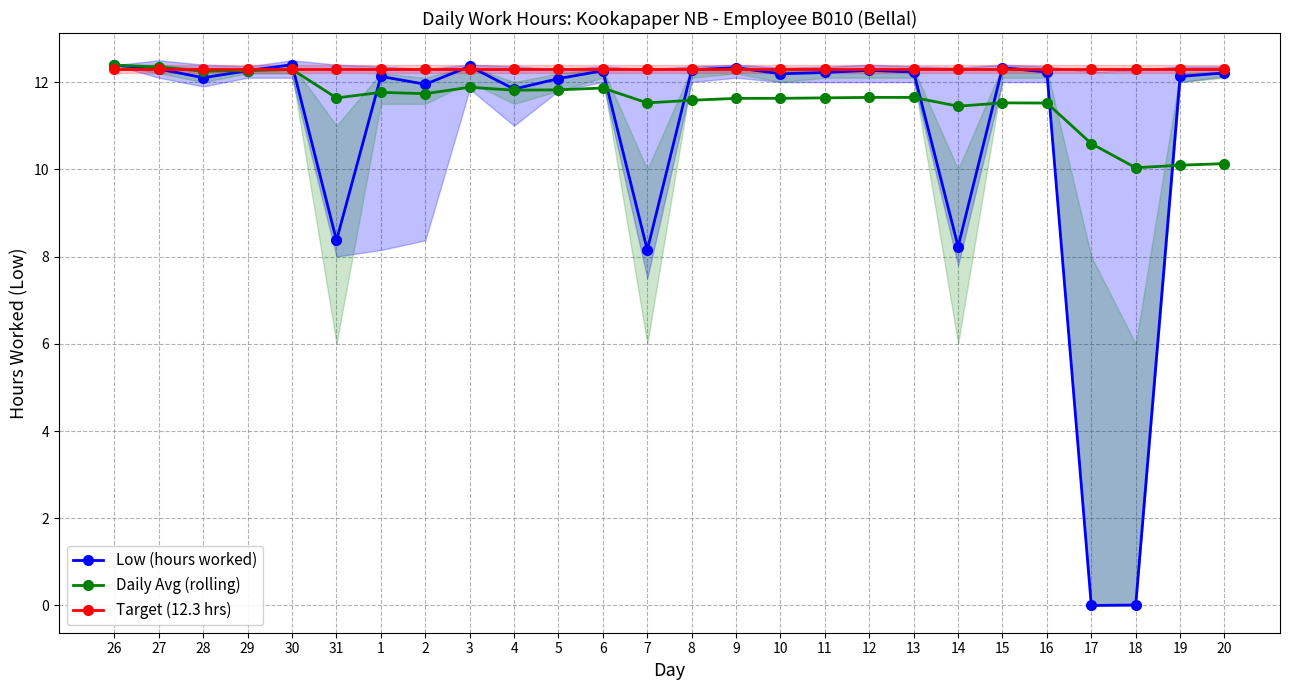

True or false: Target (12.3 hrs) has a value of 19.3 at 2.

False